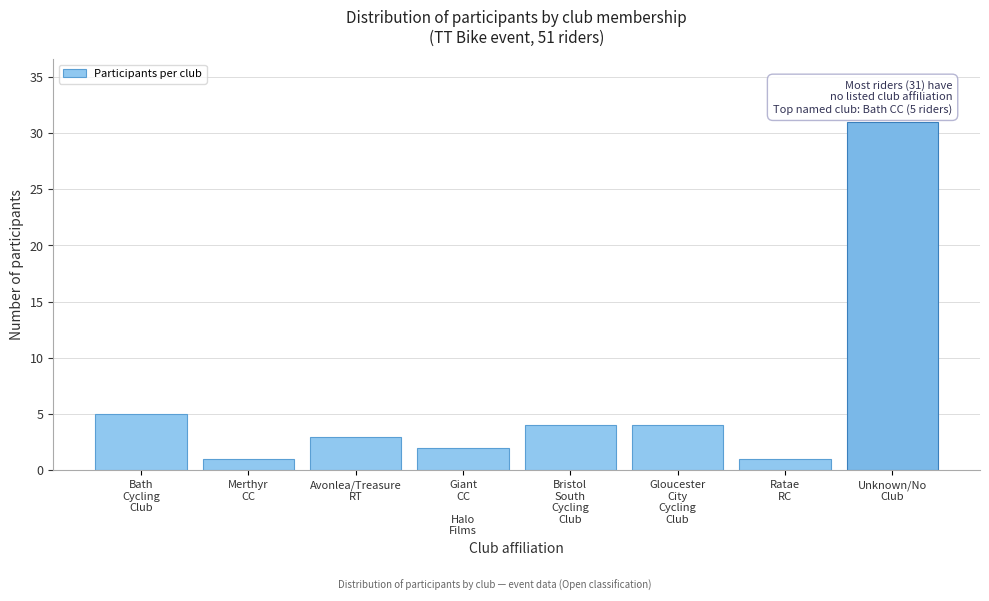

Reading left to right, transcribe all the data shown in this chart.

5	1	3	2	4	4	1	31